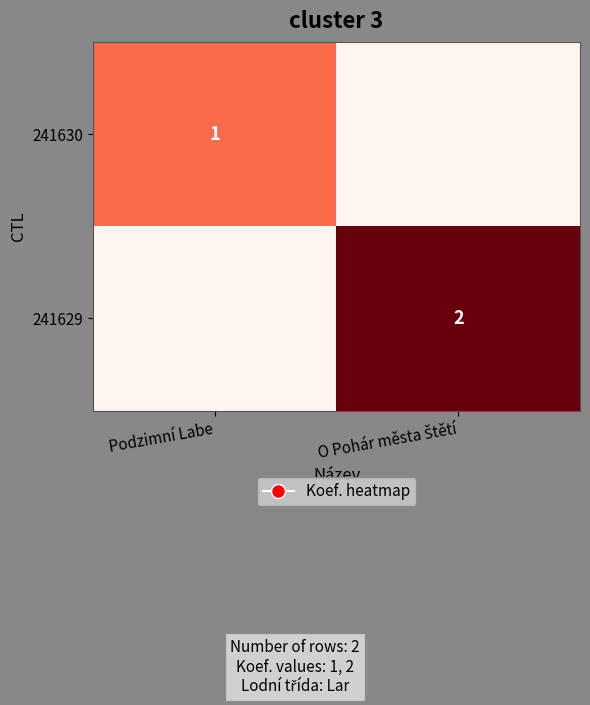

The 241630 series shows 1 at Podzimní Labe. True or false?

True